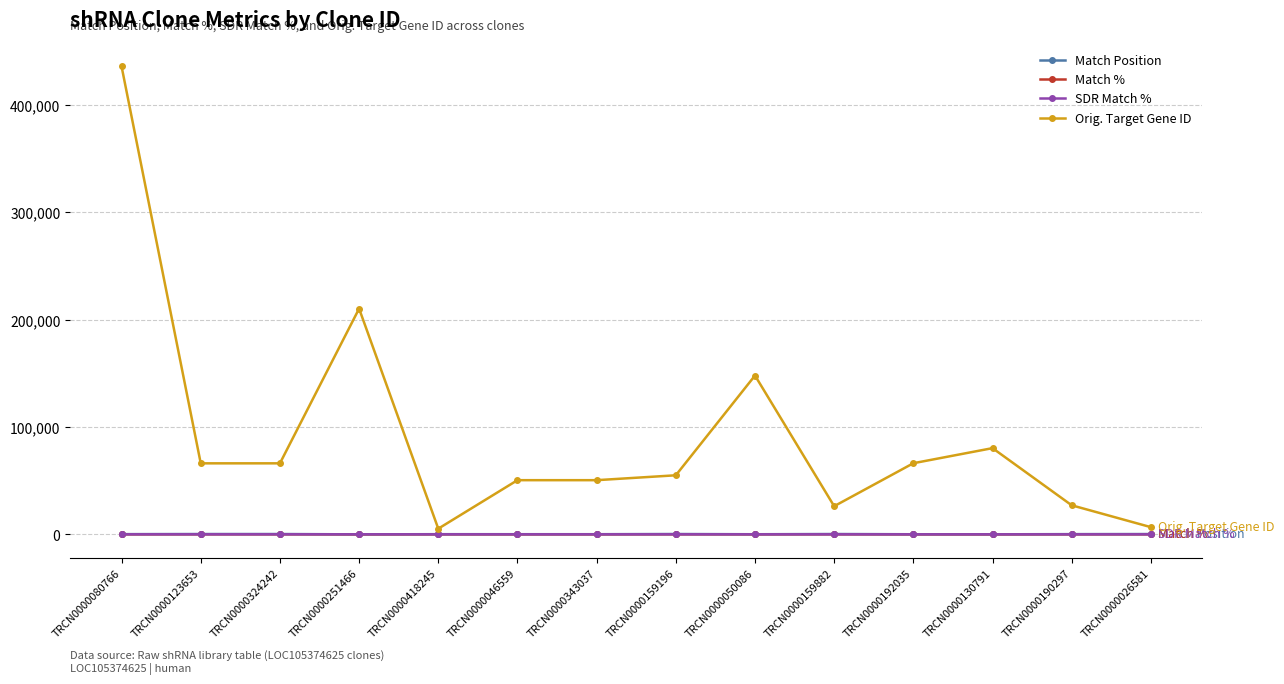

How many series are shown in this chart?

4